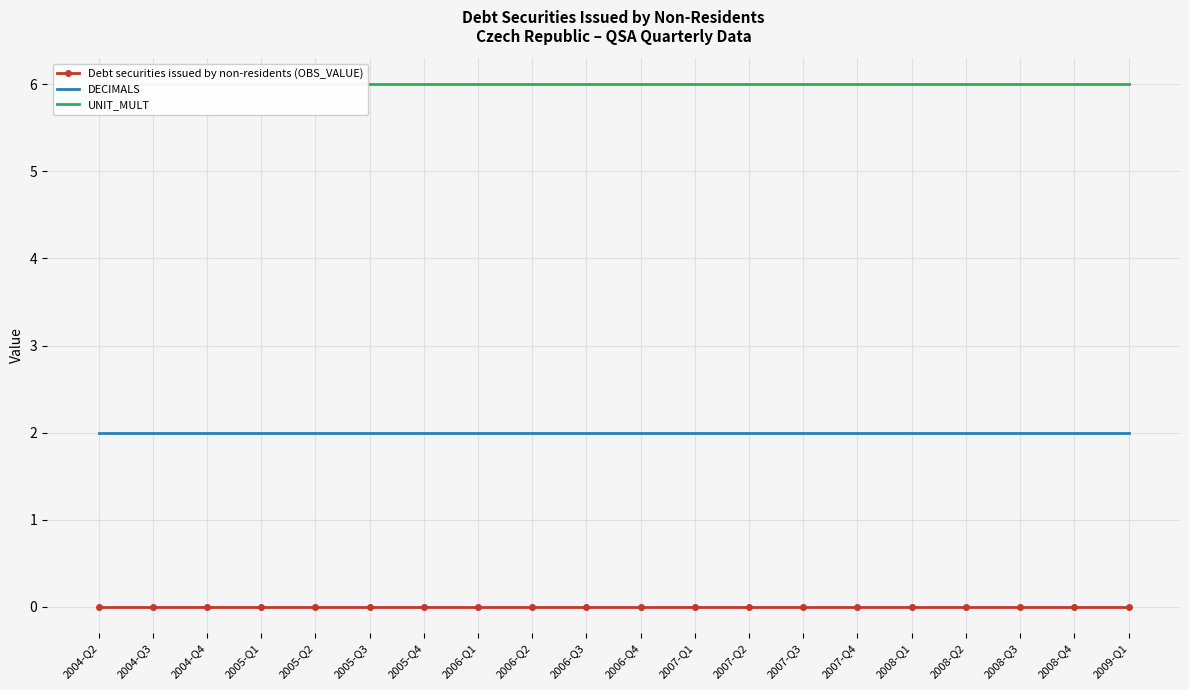

What is the label of the 17th point from the right?

2005-Q1